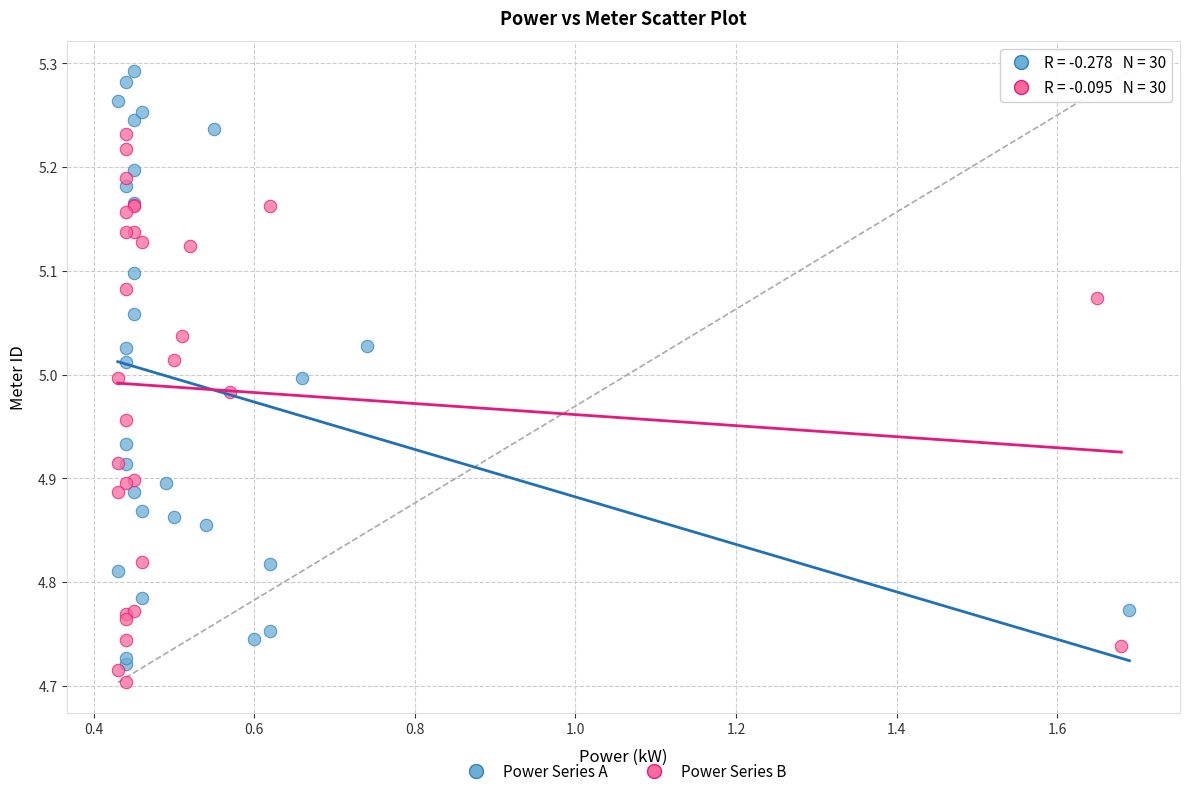

Which series reaches the minimum Y coordinate?

Power Series B